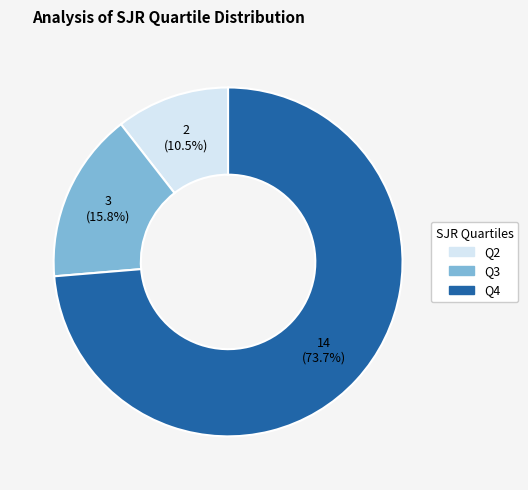

Is there a majority slice in this chart?

Yes